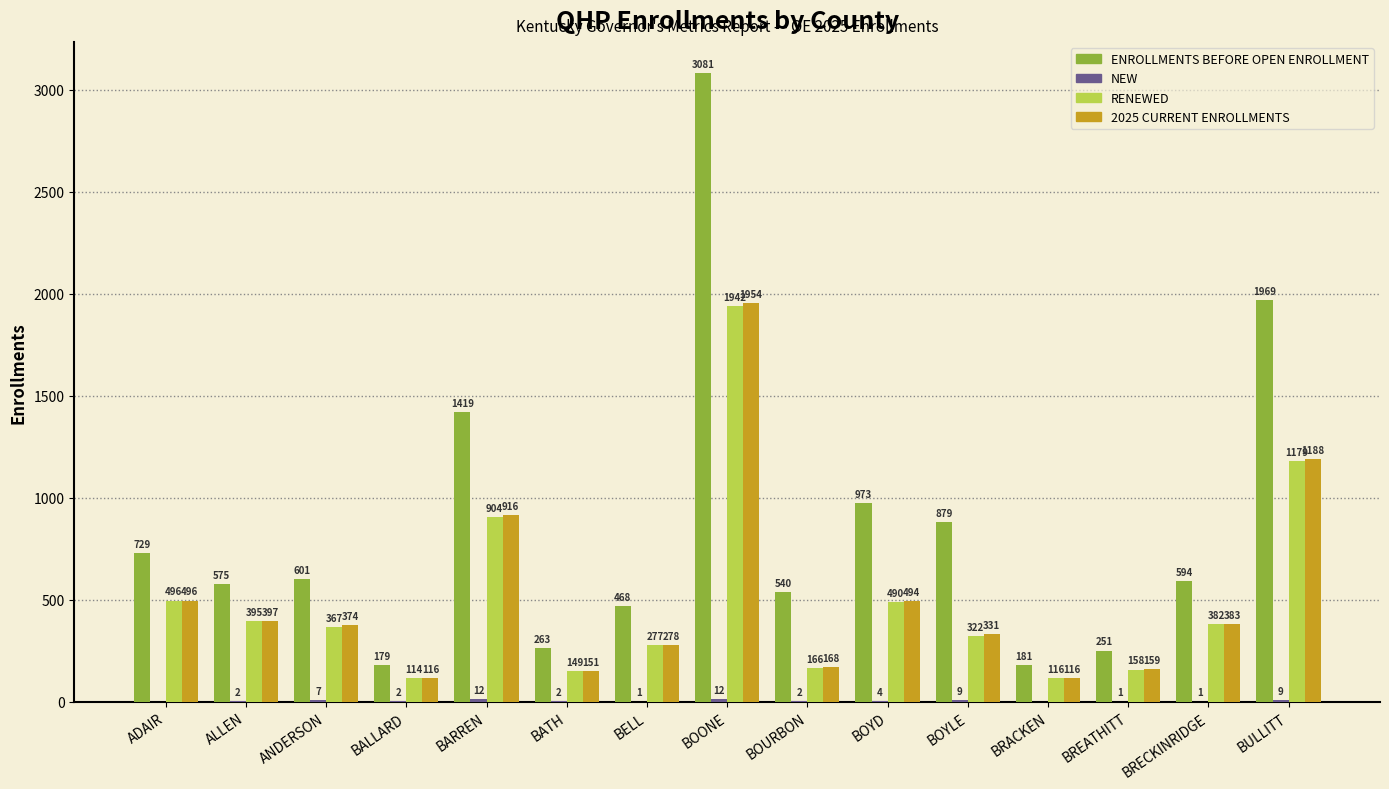

Read the 2025 CURRENT ENROLLMENTS value at ALLEN, to the nearest 100.

400